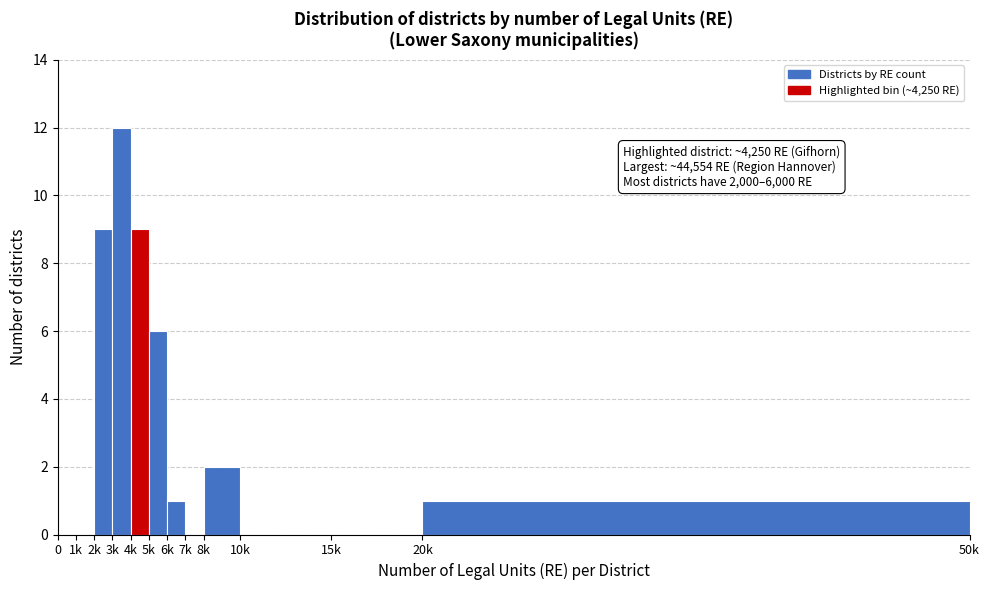

Reading left to right, transcribe all the data shown in this chart.

0=0	1k=0	2k=9	3k=12	4k=9	5k=6	6k=1	7k=0	8k=2	10k=0	15k=0	20k=1